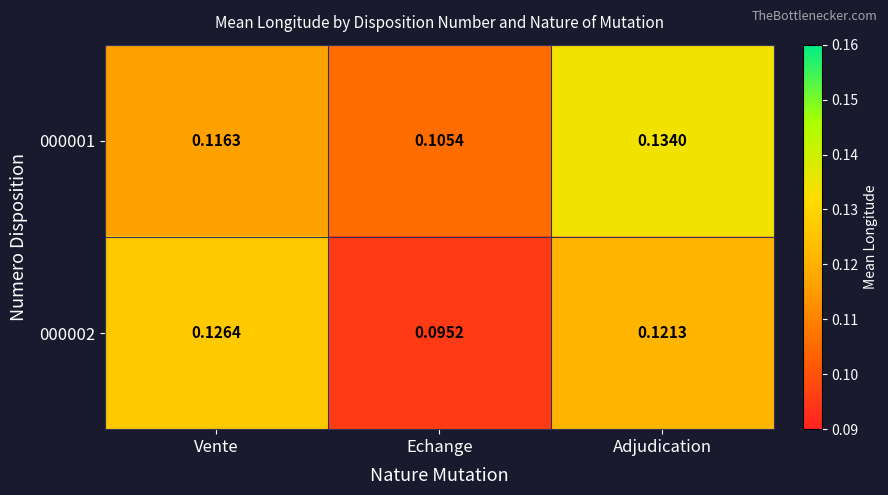

List the series in order of their overall mean, highest first.

000001, 000002